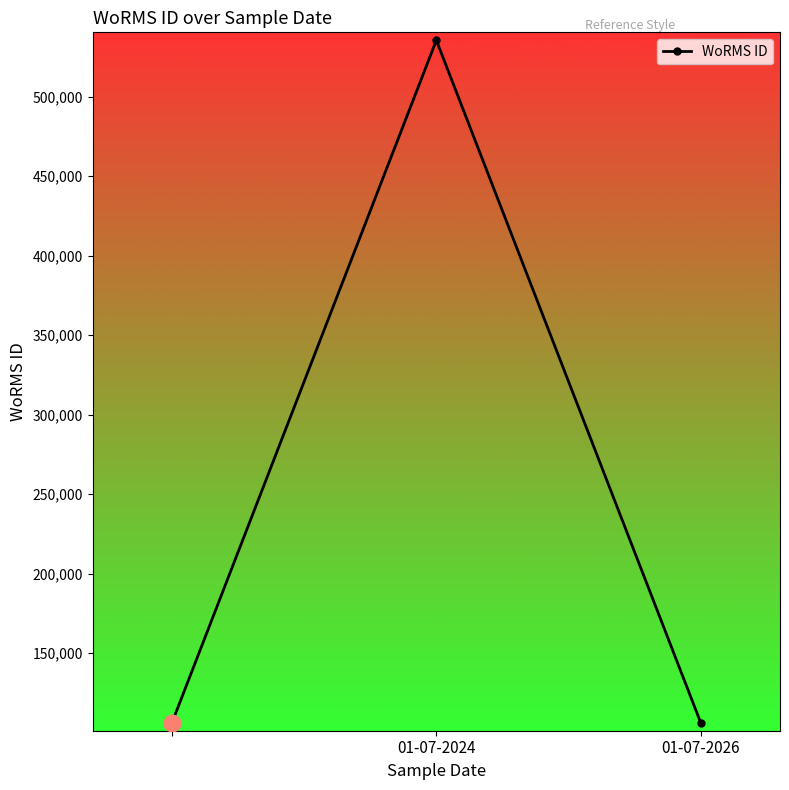

How many lines are shown in the chart?

1